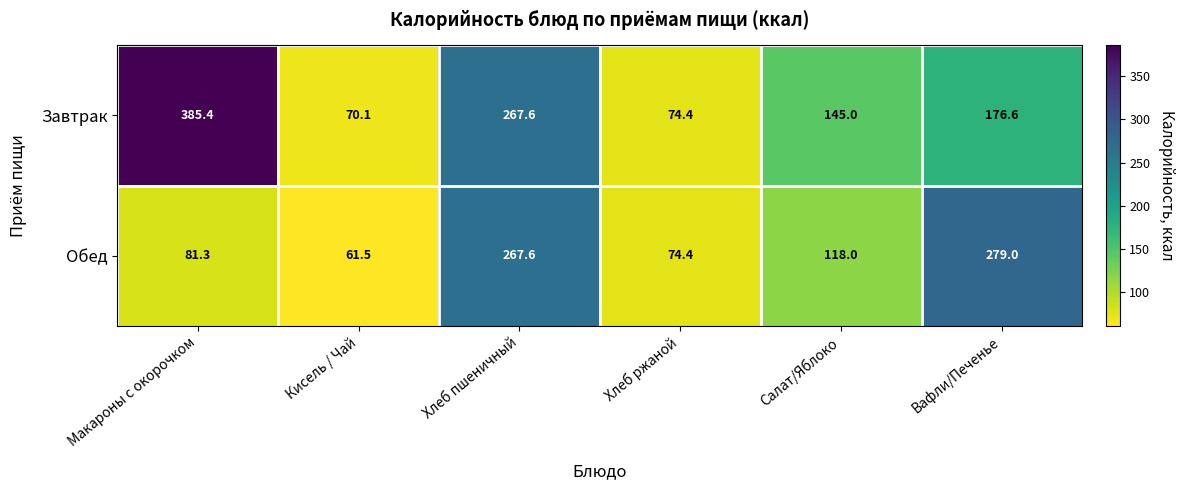

How many data points in Завтрак are above 176?

3